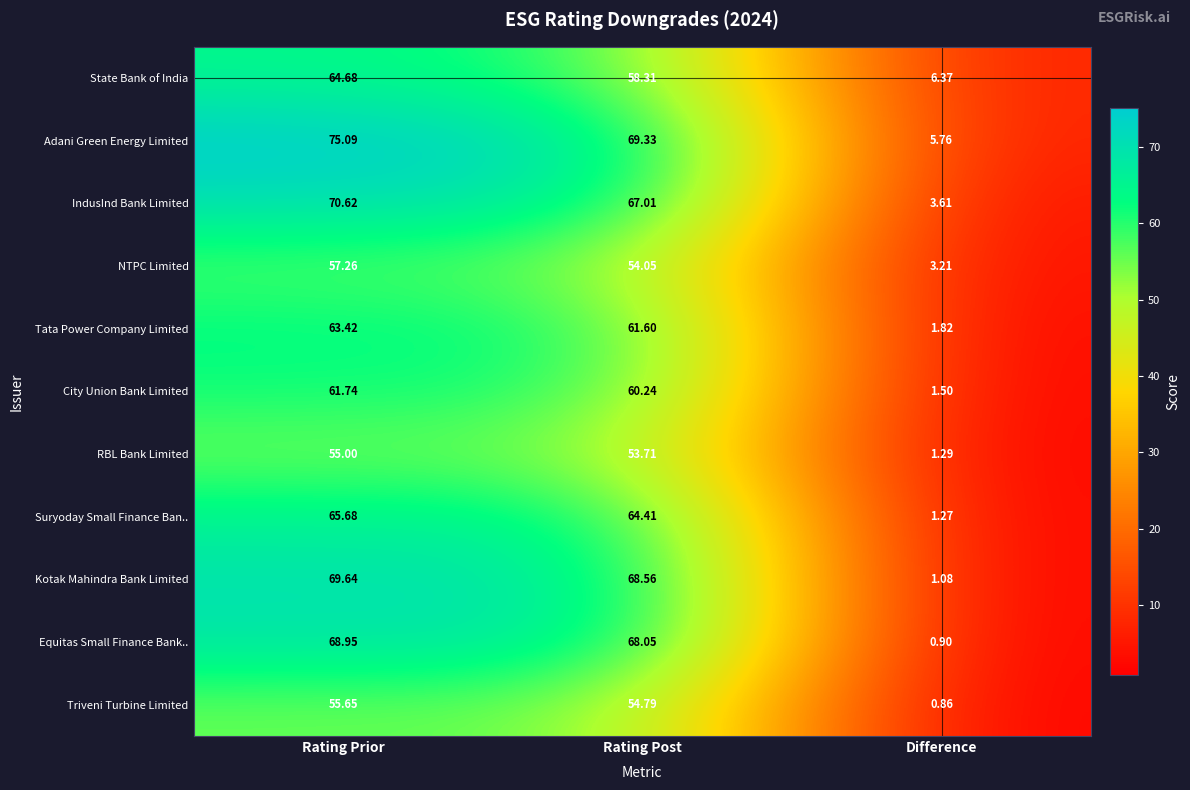

At which category is the sum across all series the highest?

Rating Prior